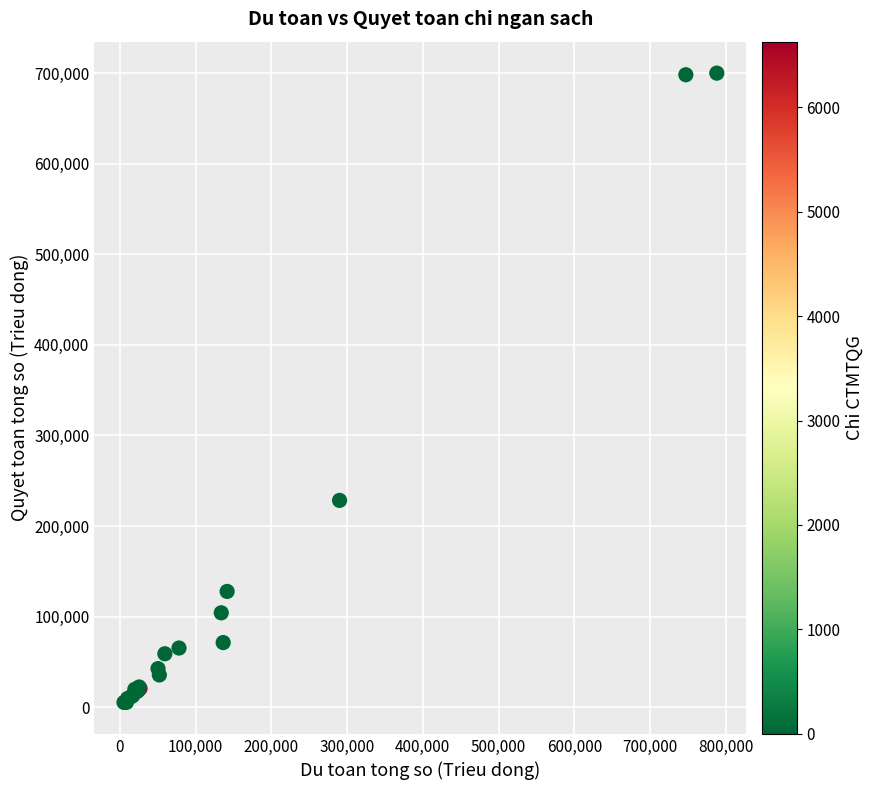

What Y value in the scatter plot is closest to 352619?

228315.7